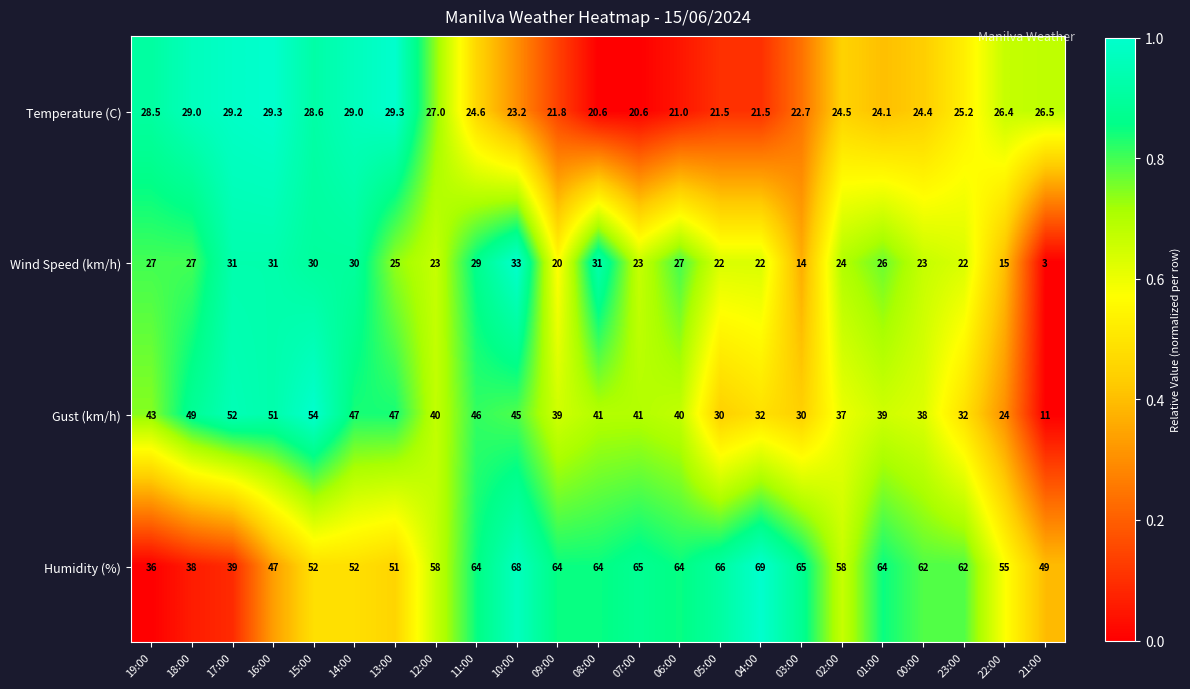

Is it true that Gust (km/h) equals 15.9 at 03:00?

False